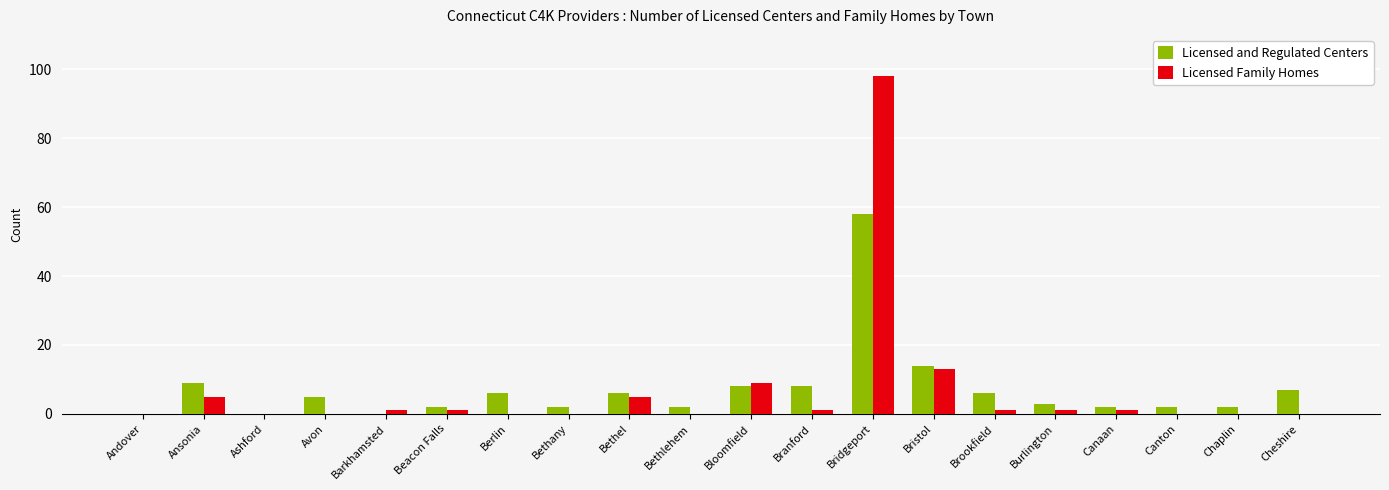

Is the value of Licensed and Regulated Centers at Avon greater than the value of Licensed Family Homes at Branford?

Yes